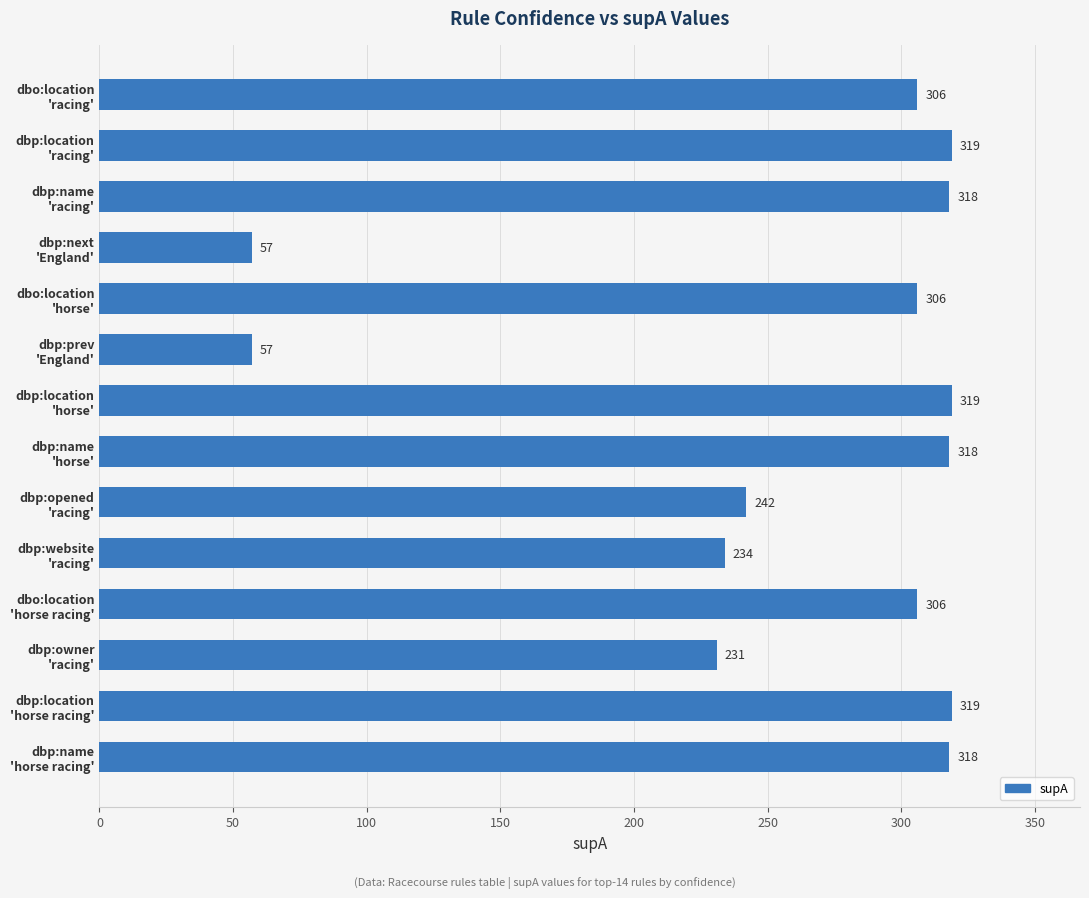

What is the sum of all values?

3650